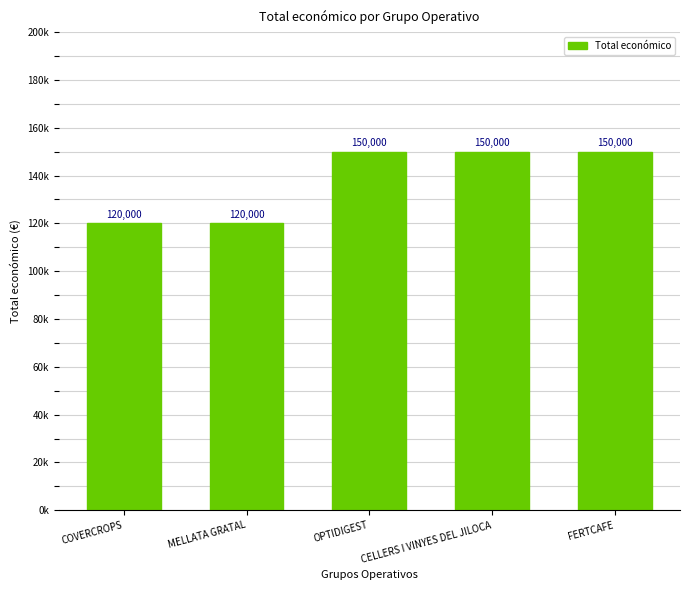

Which category has the lowest value across all series?

COVERCROPS